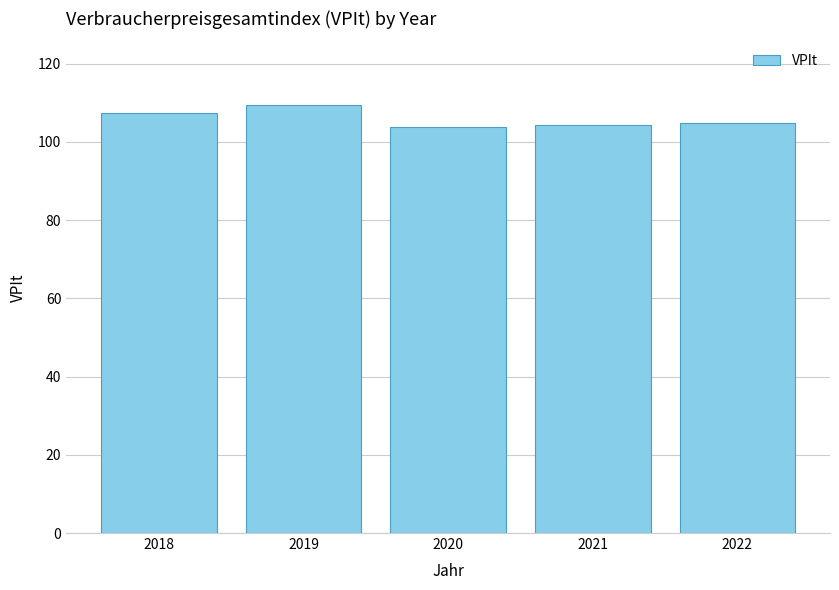

Between 2020 and 2022, which is larger?

2022